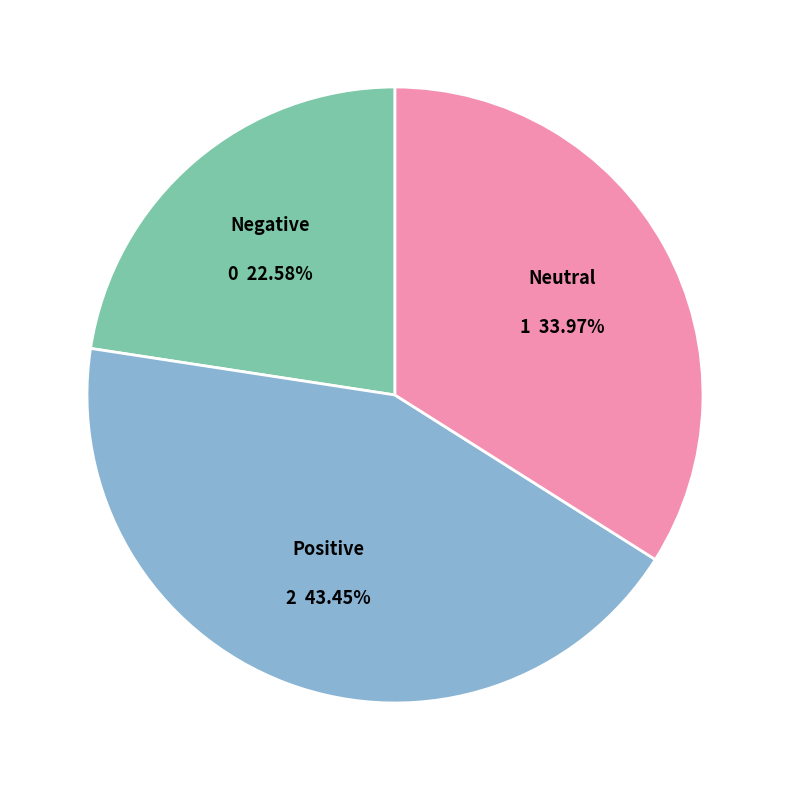

Is there any slice that represents more than half of the pie?

No